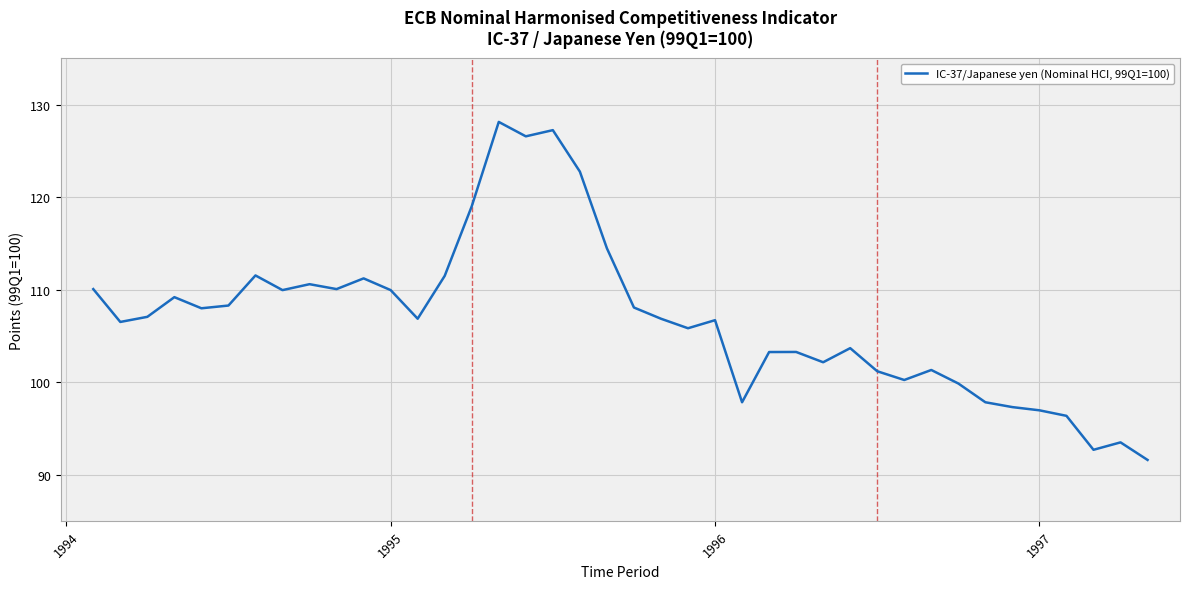

What is the sum of all values?

4275.2